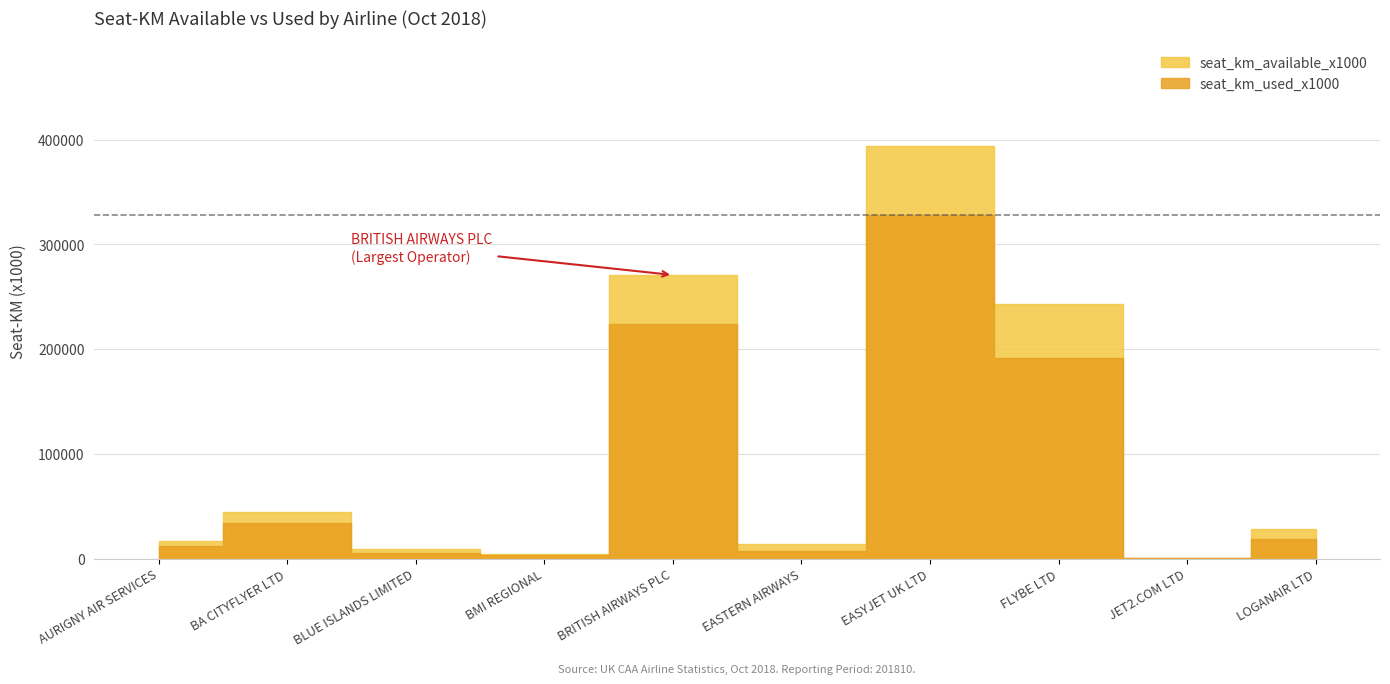

What is the minimum value for seat_km_available_x1000?

616